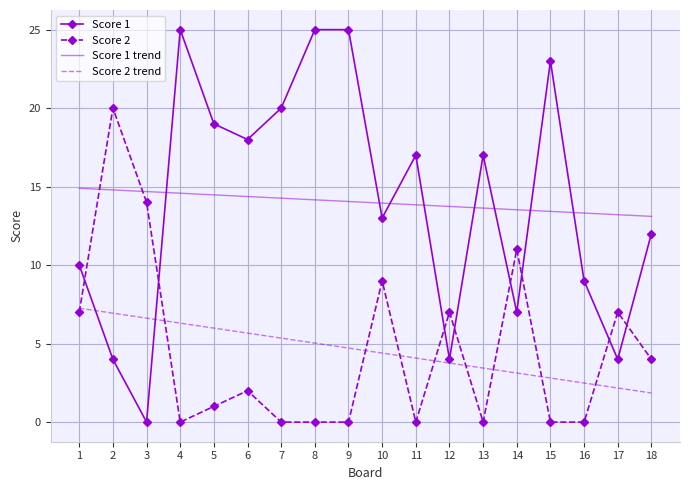

What is the highest value of the Score 2 trend series?

7.3